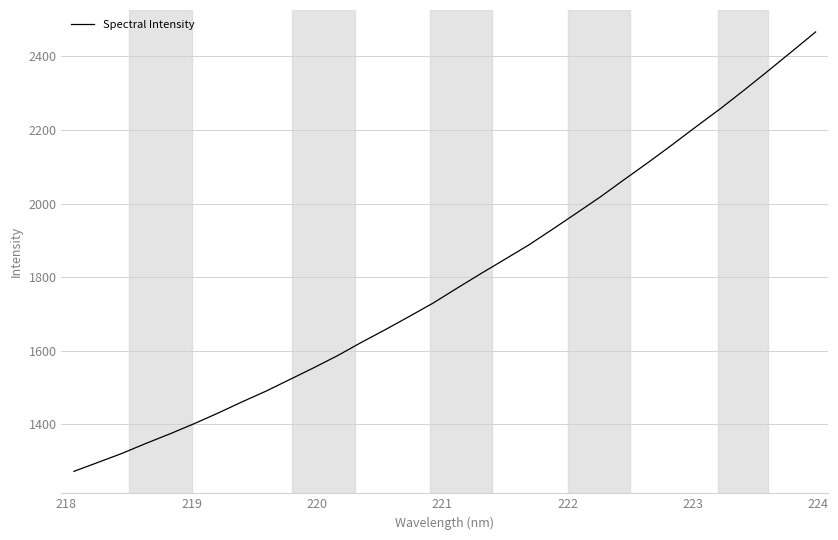

What is the maximum value shown in the chart?

2466.5